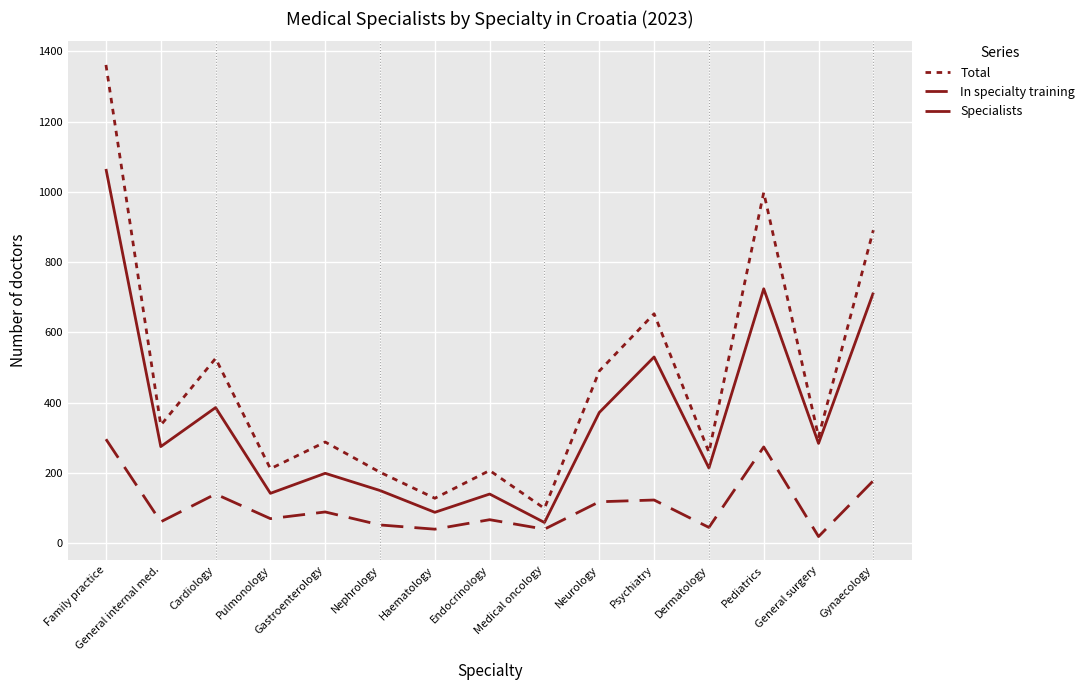

The value of Specialists at Nephrology is 79. True or false?

False